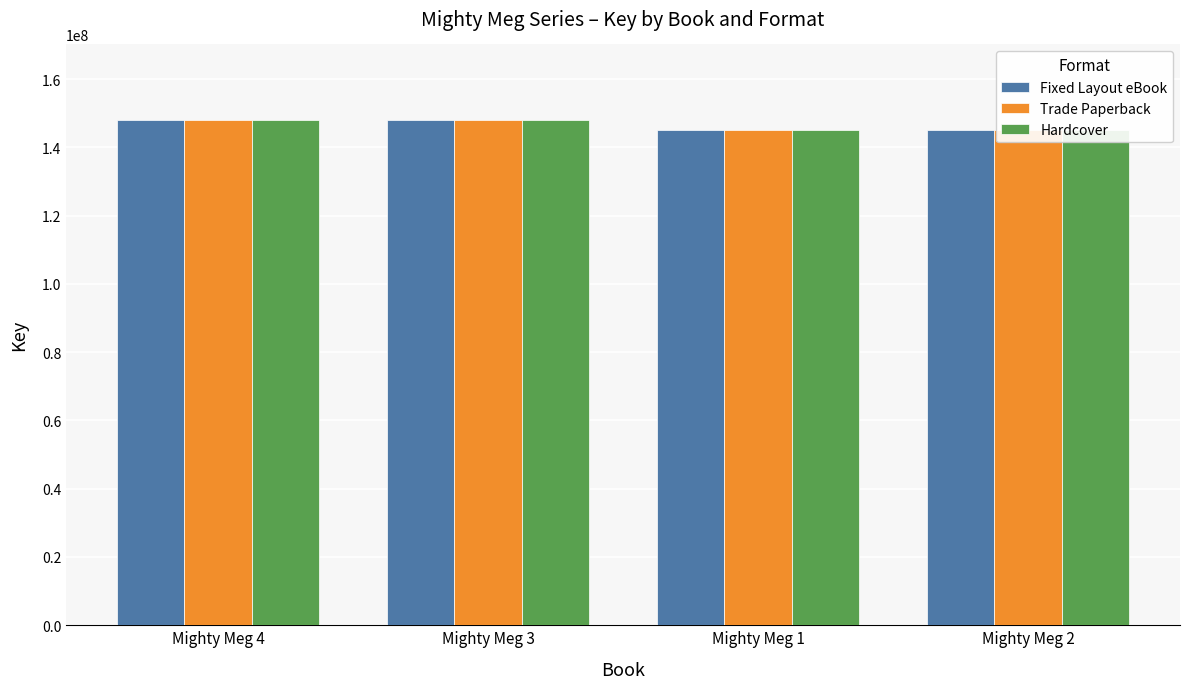

What is the difference between the Fixed Layout eBook values at Mighty Meg 4 and Mighty Meg 3?

95